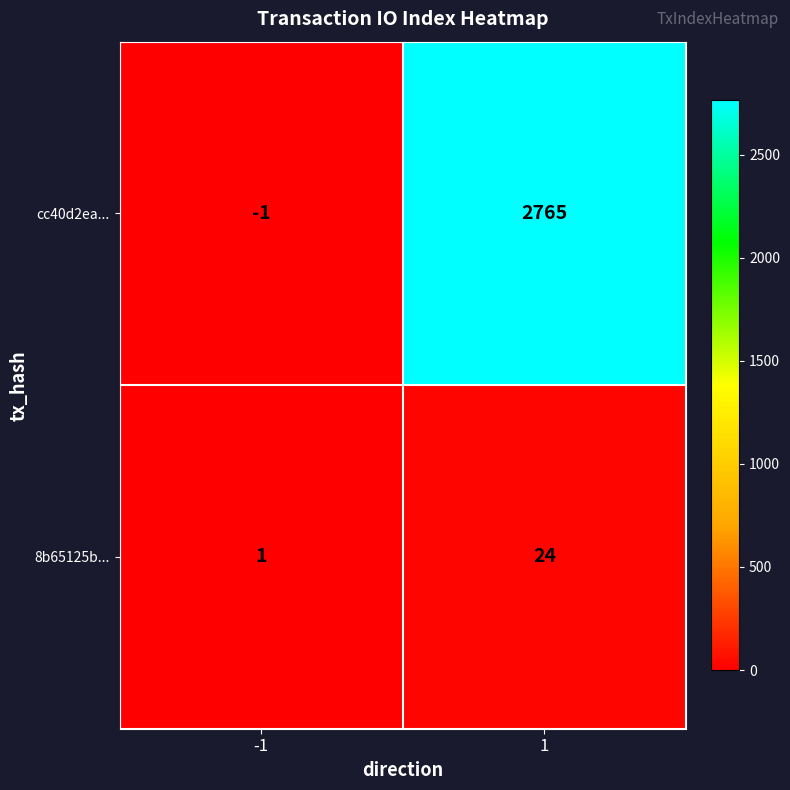

Rank the series at 1 from highest to lowest value.

cc40d2ea..., 8b65125b...